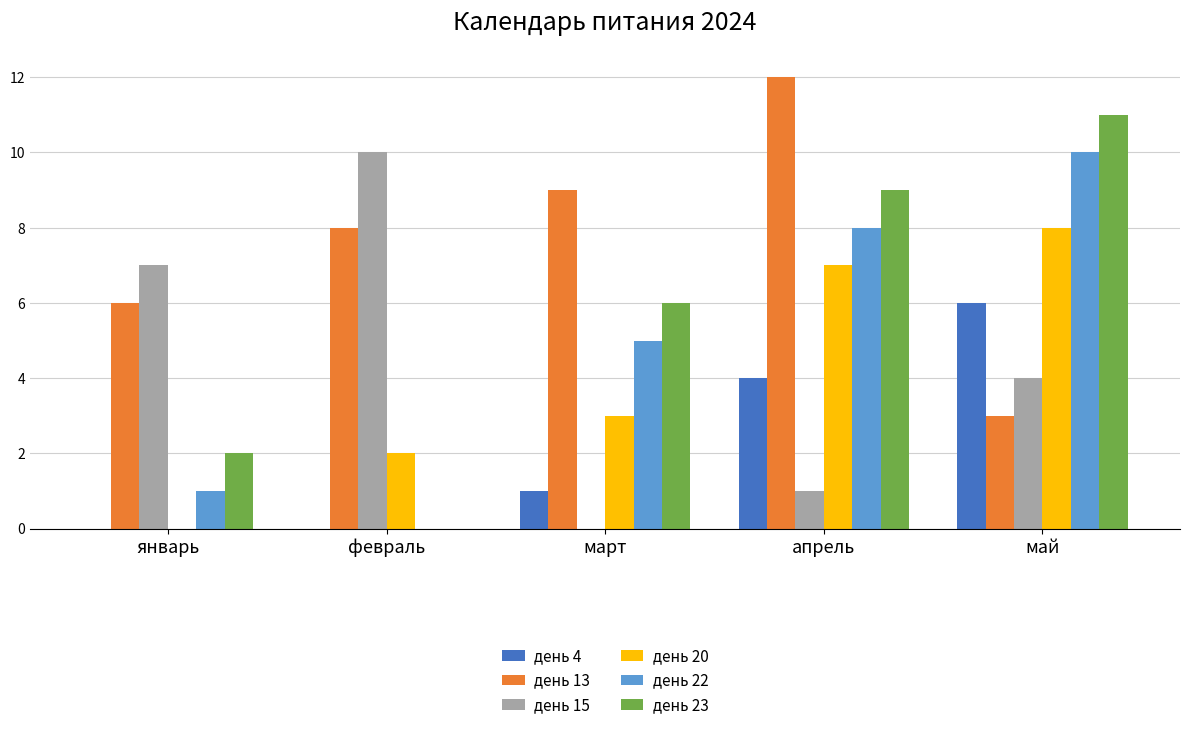

Which series changed the most between январь and март?

день 15